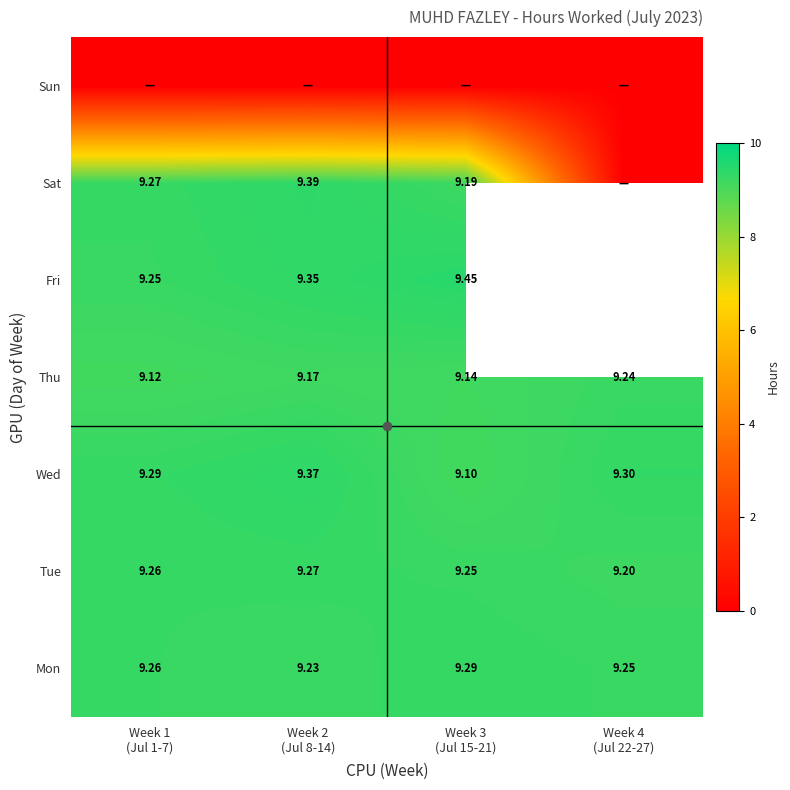

What is the approximate value of Fri at Week 1 (Jul 1-7)?

9.2